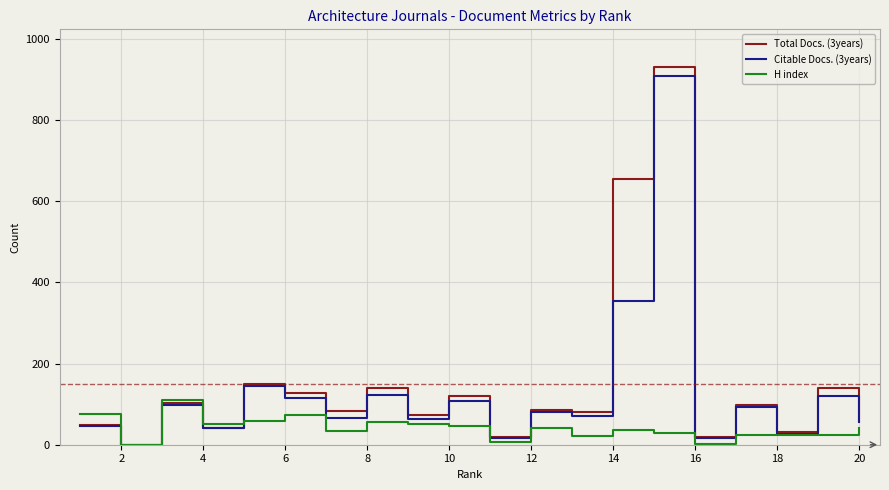

What is the difference between the second highest and minimum values in the H index series?

76